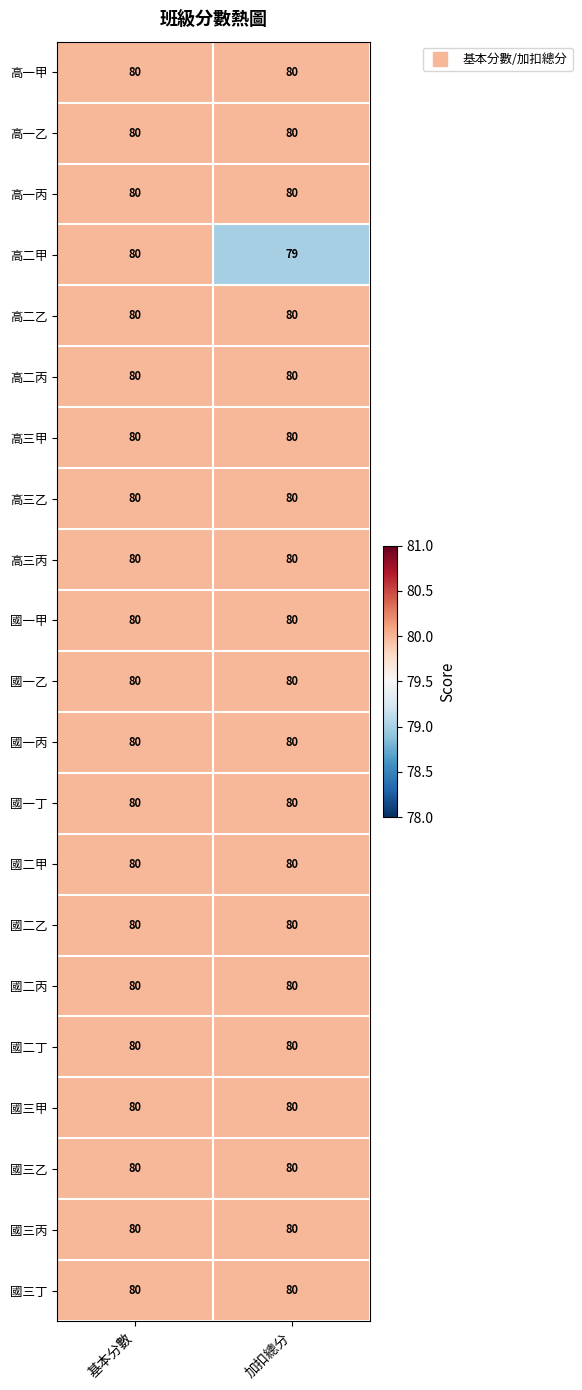

What is the approximate value of 高一丙 at 加扣總分?

80